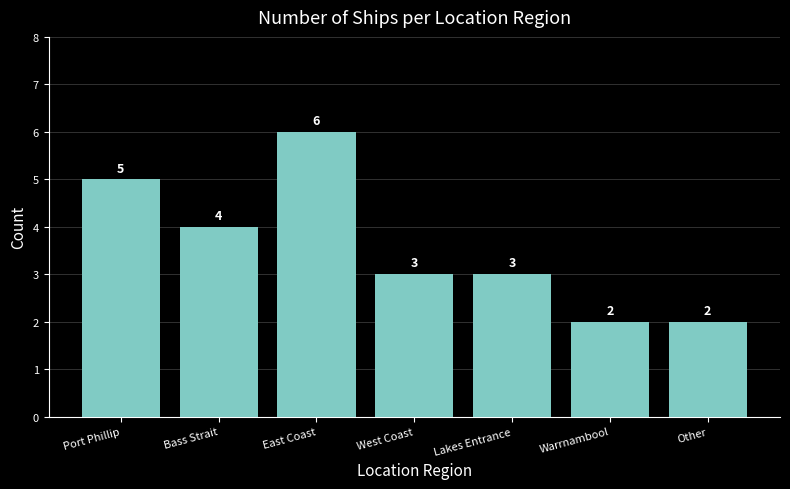

What is the greatest value displayed?

6